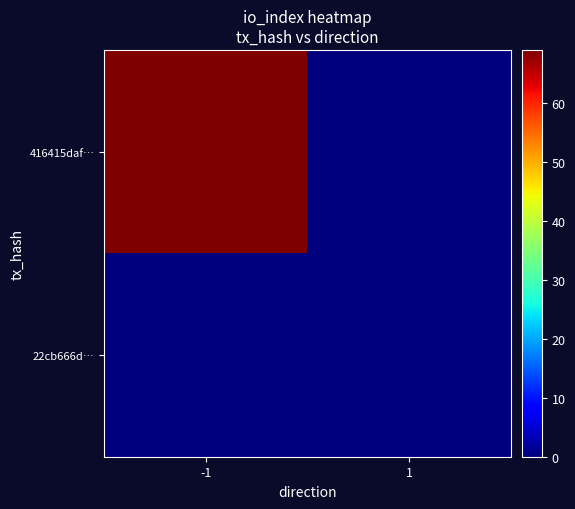

List the series in order of their peak value, highest first.

416415daf…, 22cb666d…